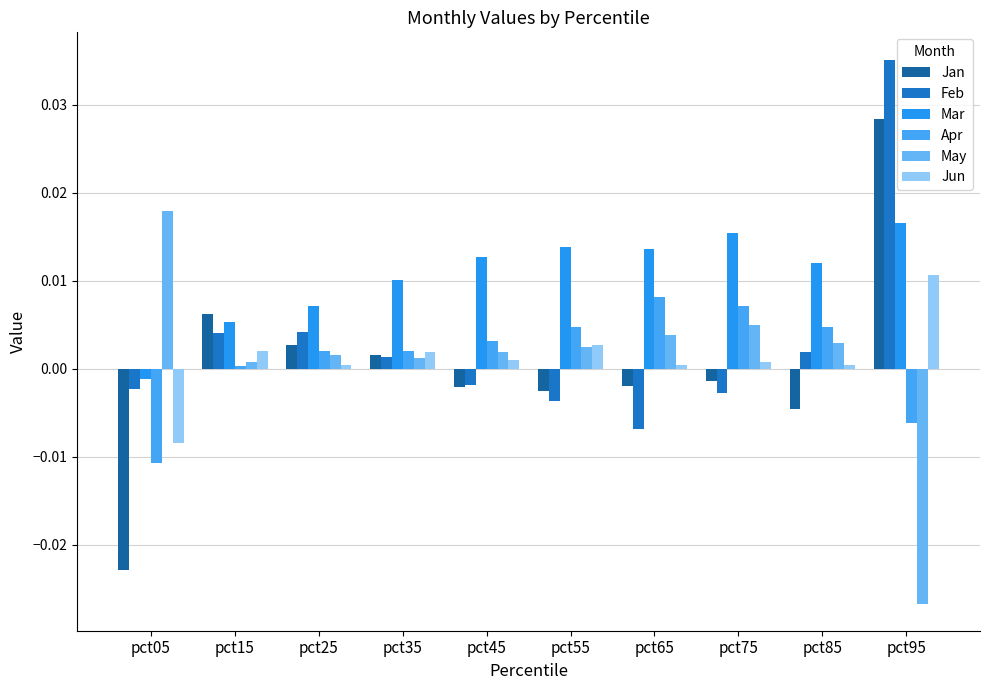

Which series has the largest total across all categories?

Mar